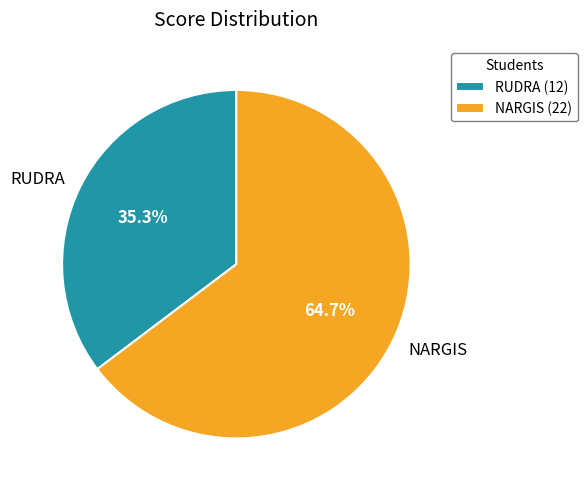

Is NARGIS the majority of the pie?

Yes